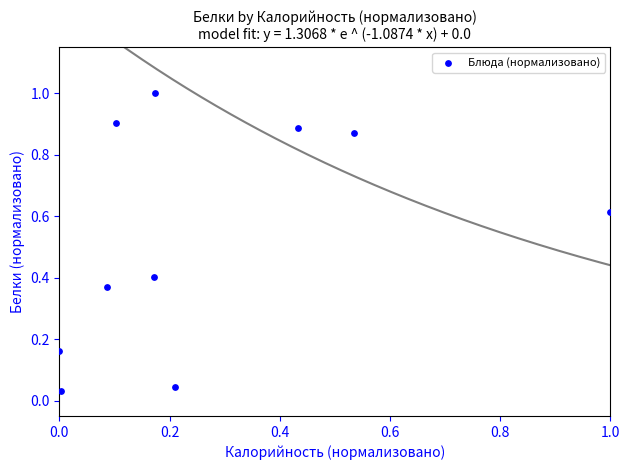

What is the range of X values (max minus min)?

1.0